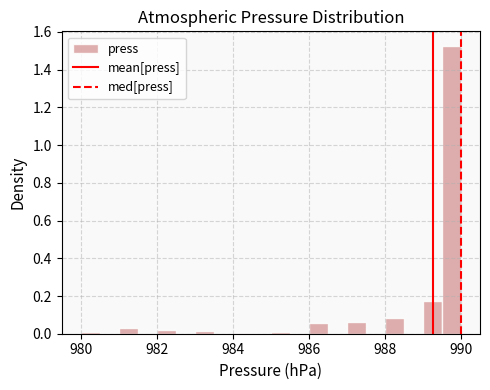

Read against the x-axis, roughly where is the centre of the tallest bar?

989.8